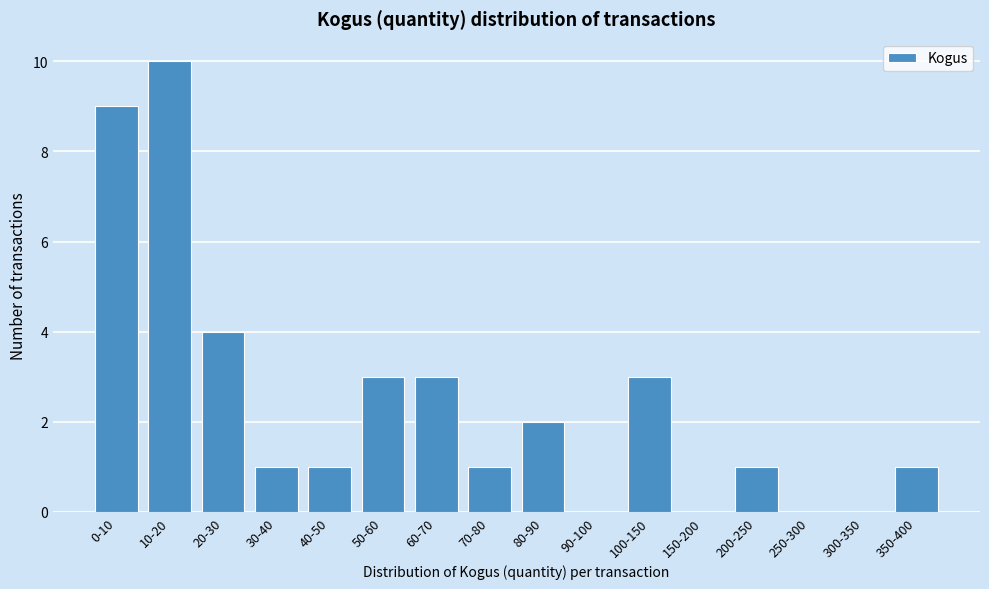

Reading left to right, list all the values displayed in this chart.

0-10=9	10-20=10	20-30=4	30-40=1	40-50=1	50-60=3	60-70=3	70-80=1	80-90=2	90-100=0	100-150=3	150-200=0	200-250=1	250-300=0	300-350=0	350-400=1